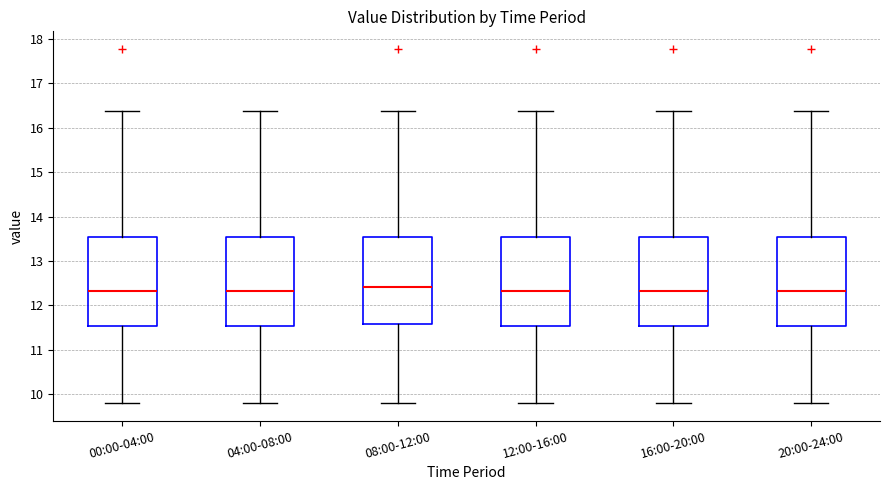

Reading left to right, transcribe this box plot: for each box, give where its median line is, the range the box spans, and where its two whiskers end, as read against the y-axis. The values are not printed on the chart, so give them approximately, as read against the axis.

00:00-04:00: median 12.3, box 11.5 to 13.5, whiskers 9.8 to 16.4
04:00-08:00: median 12.3, box 11.5 to 13.5, whiskers 9.8 to 16.4
08:00-12:00: median 12.4, box 11.6 to 13.5, whiskers 9.8 to 16.4
12:00-16:00: median 12.3, box 11.5 to 13.5, whiskers 9.8 to 16.4
16:00-20:00: median 12.3, box 11.5 to 13.5, whiskers 9.8 to 16.4
20:00-24:00: median 12.3, box 11.5 to 13.5, whiskers 9.8 to 16.4